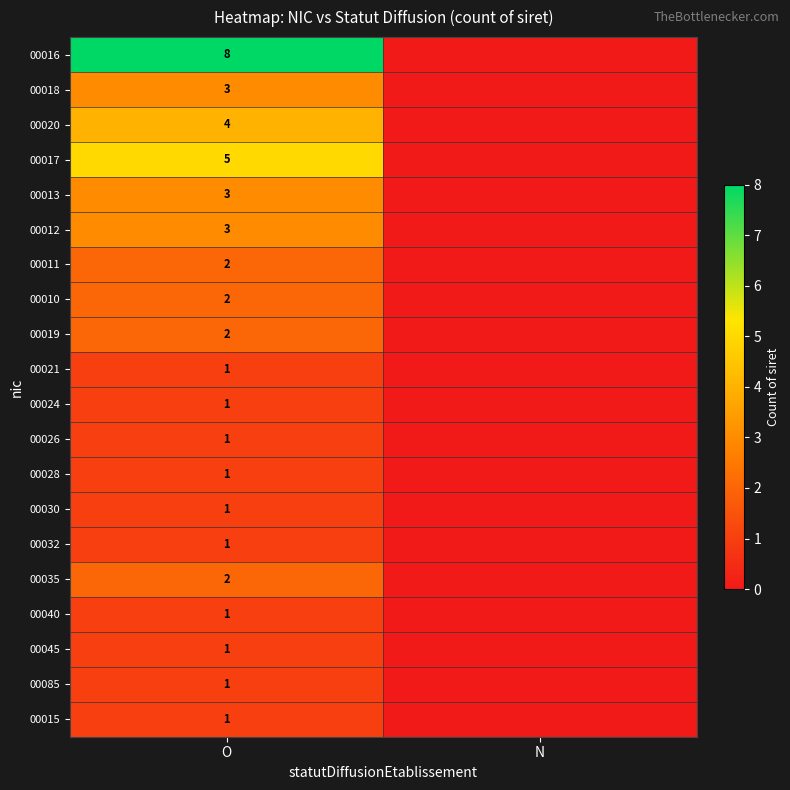

The 00010 series shows 4 at O. True or false?

False